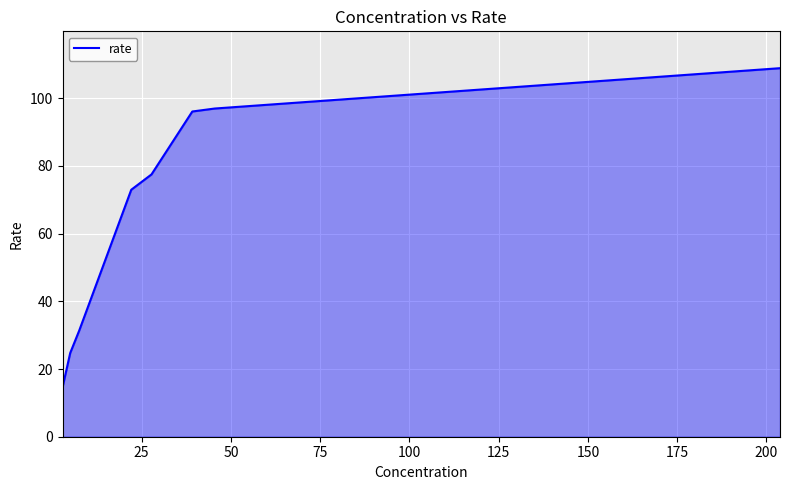

What is the difference between the second highest and second lowest values?

72.2